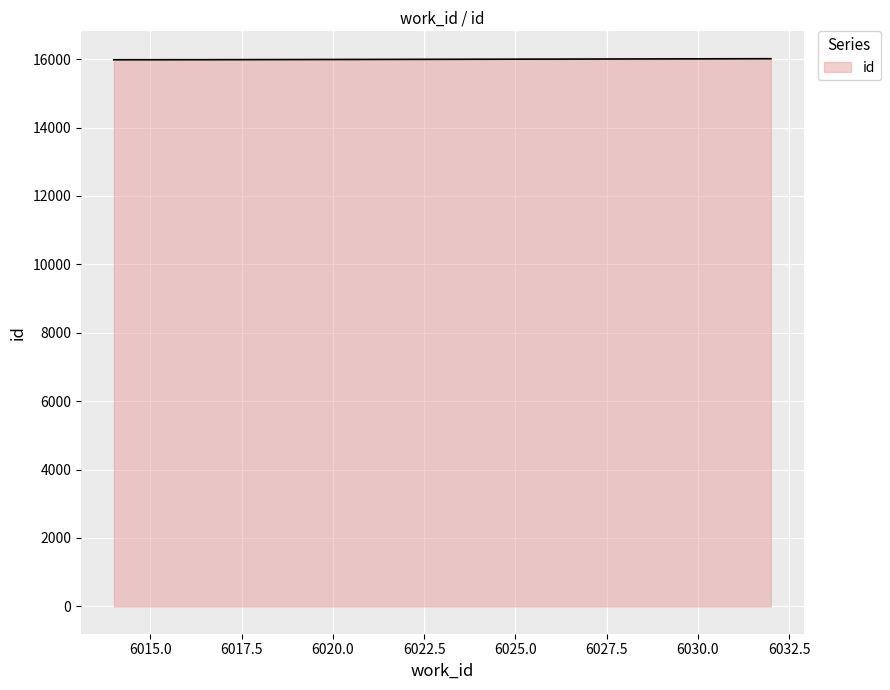

What is the sum of all values?

4799052.7